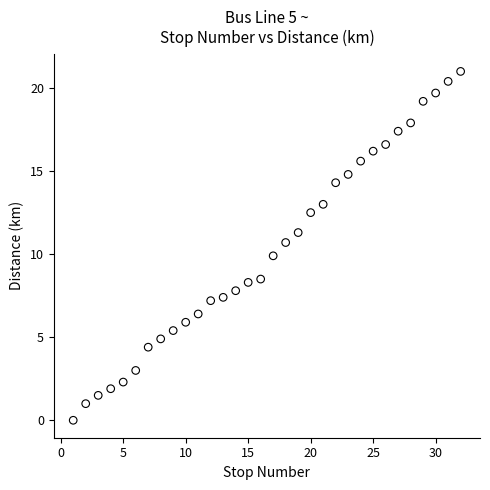

What is the range of Y values (max minus min)?

21.0